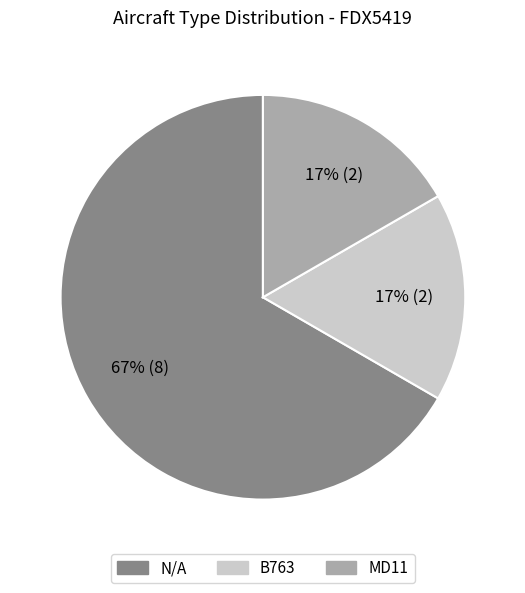

Between B763 and N/A, which is larger?

N/A